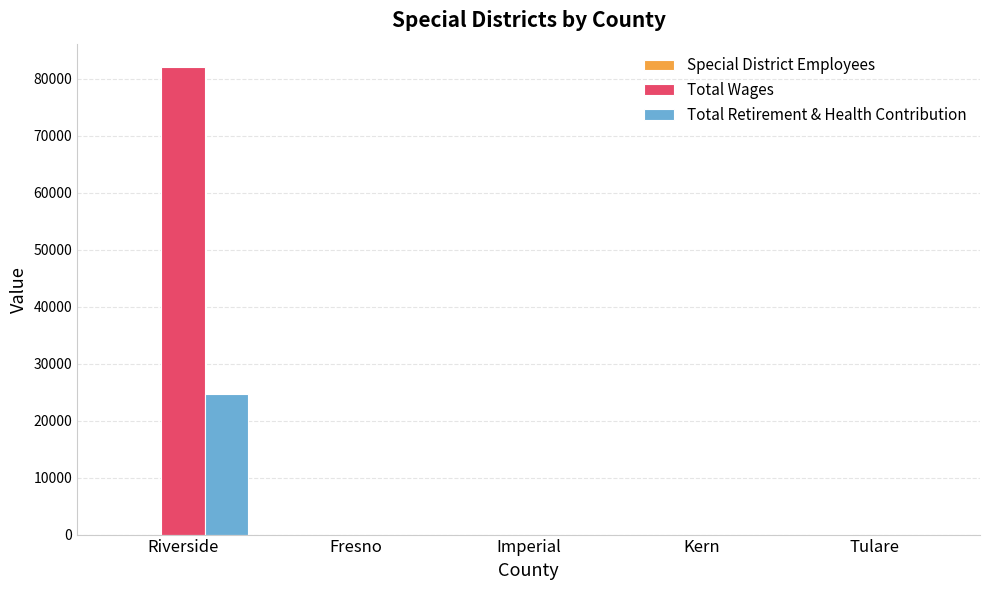

Which category has the highest value across all series?

Riverside